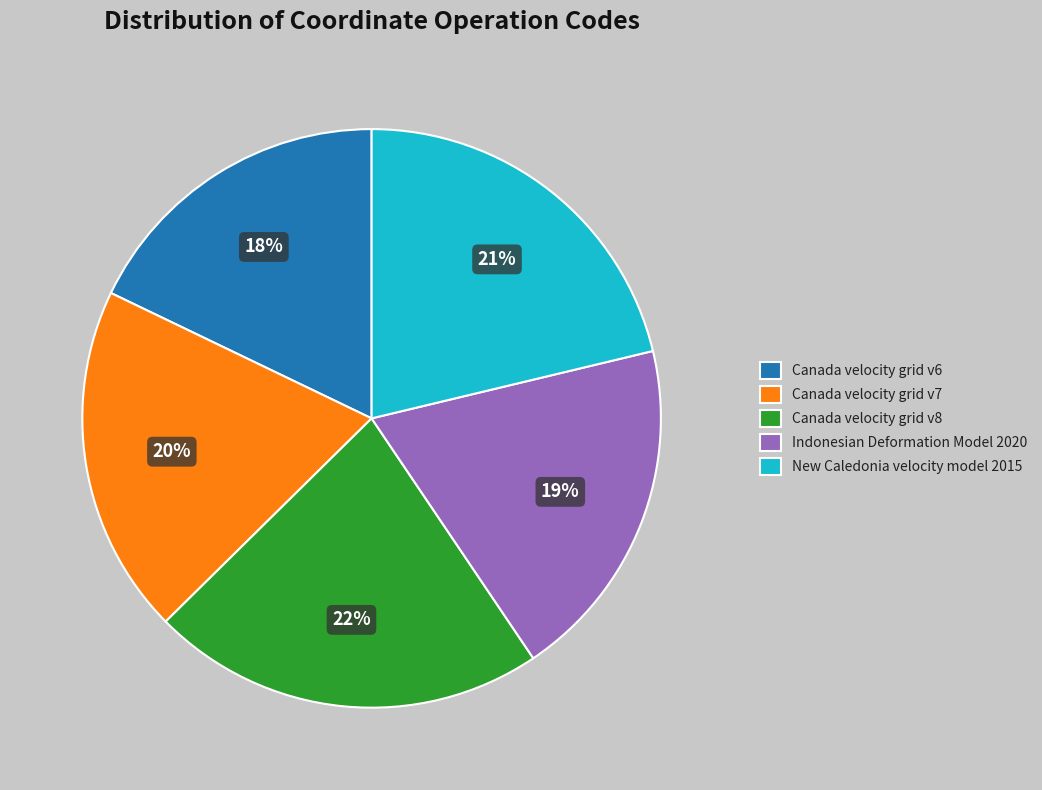

Which category has the biggest portion of the pie?

Canada velocity grid v8